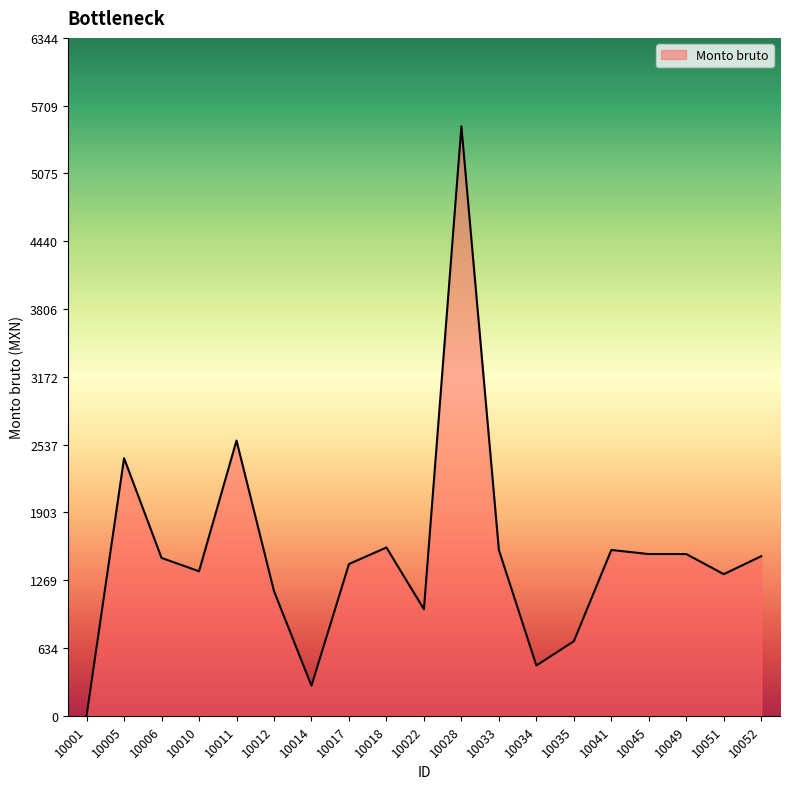

Which label corresponds to the largest value in the chart?

10028